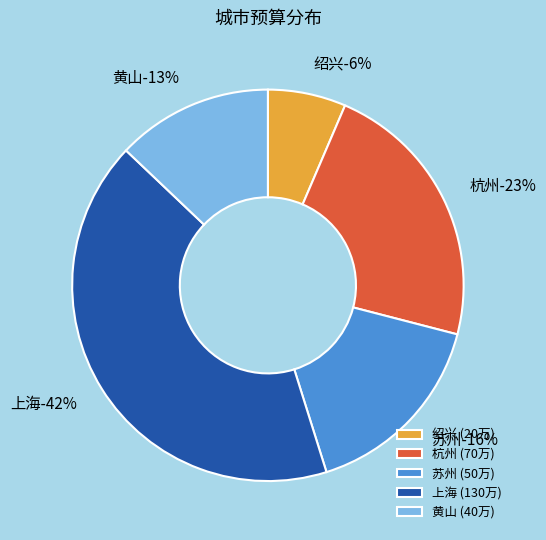

What is the ratio of the value at 黄山 to the value at 绍兴?

2.0